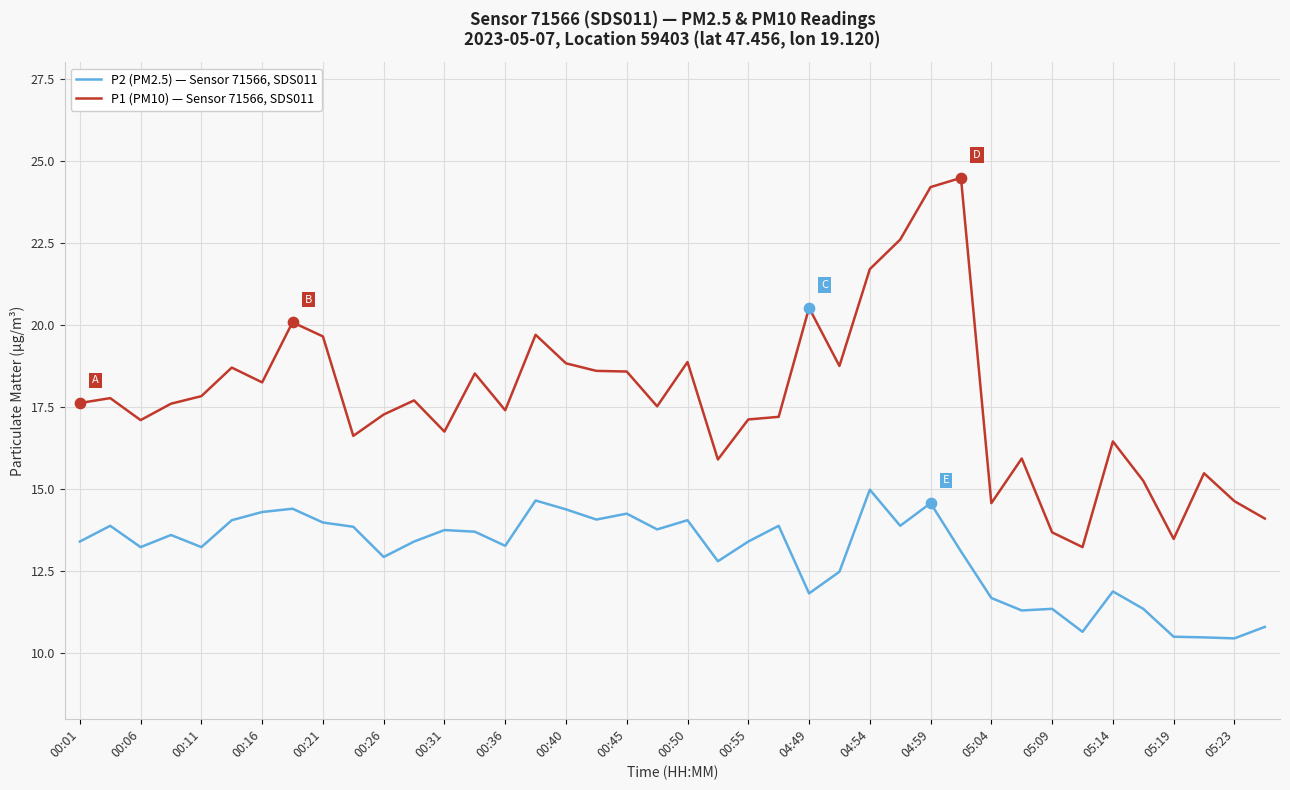

Which series has the largest range (max minus min)?

P1 (PM10) — Sensor 71566, SDS011